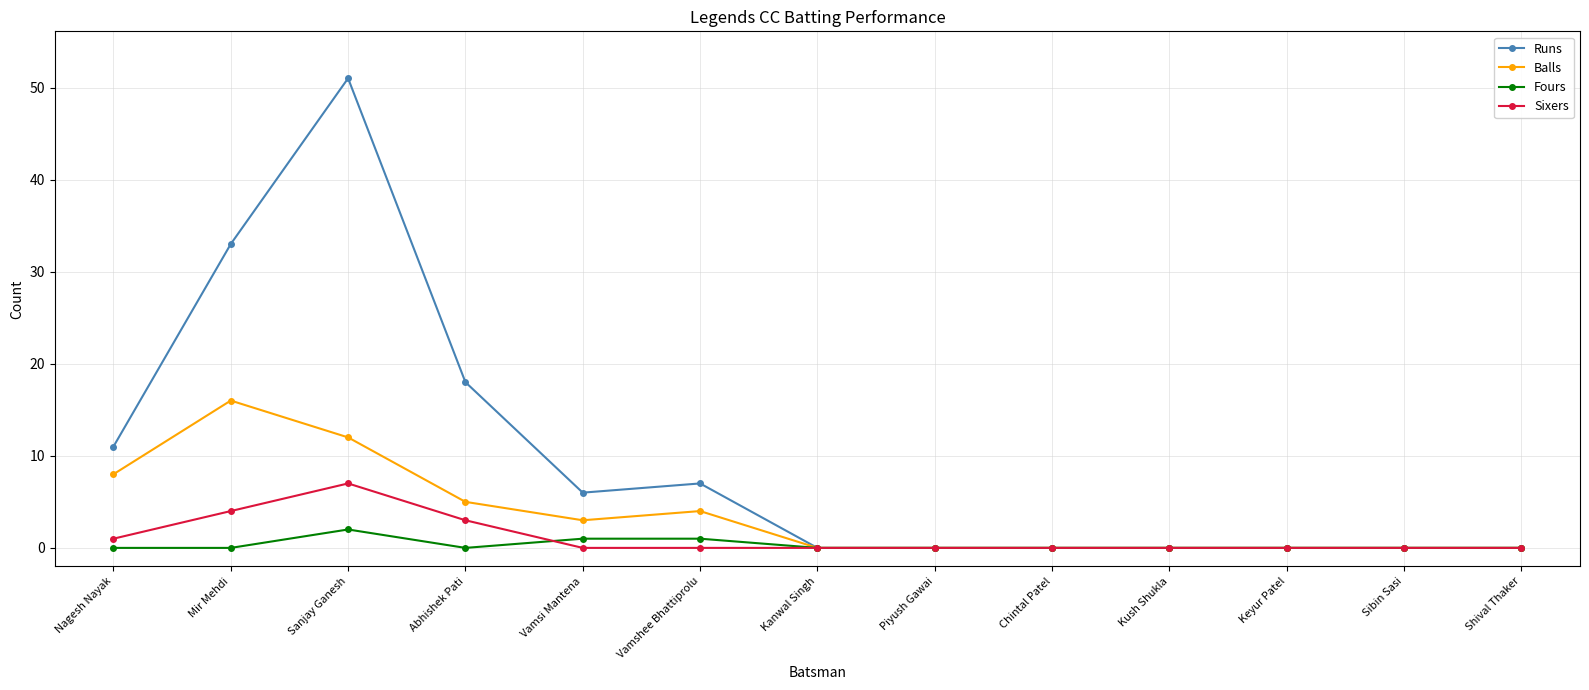

What is the difference between the highest and lowest values at Abhishek Pati?

18